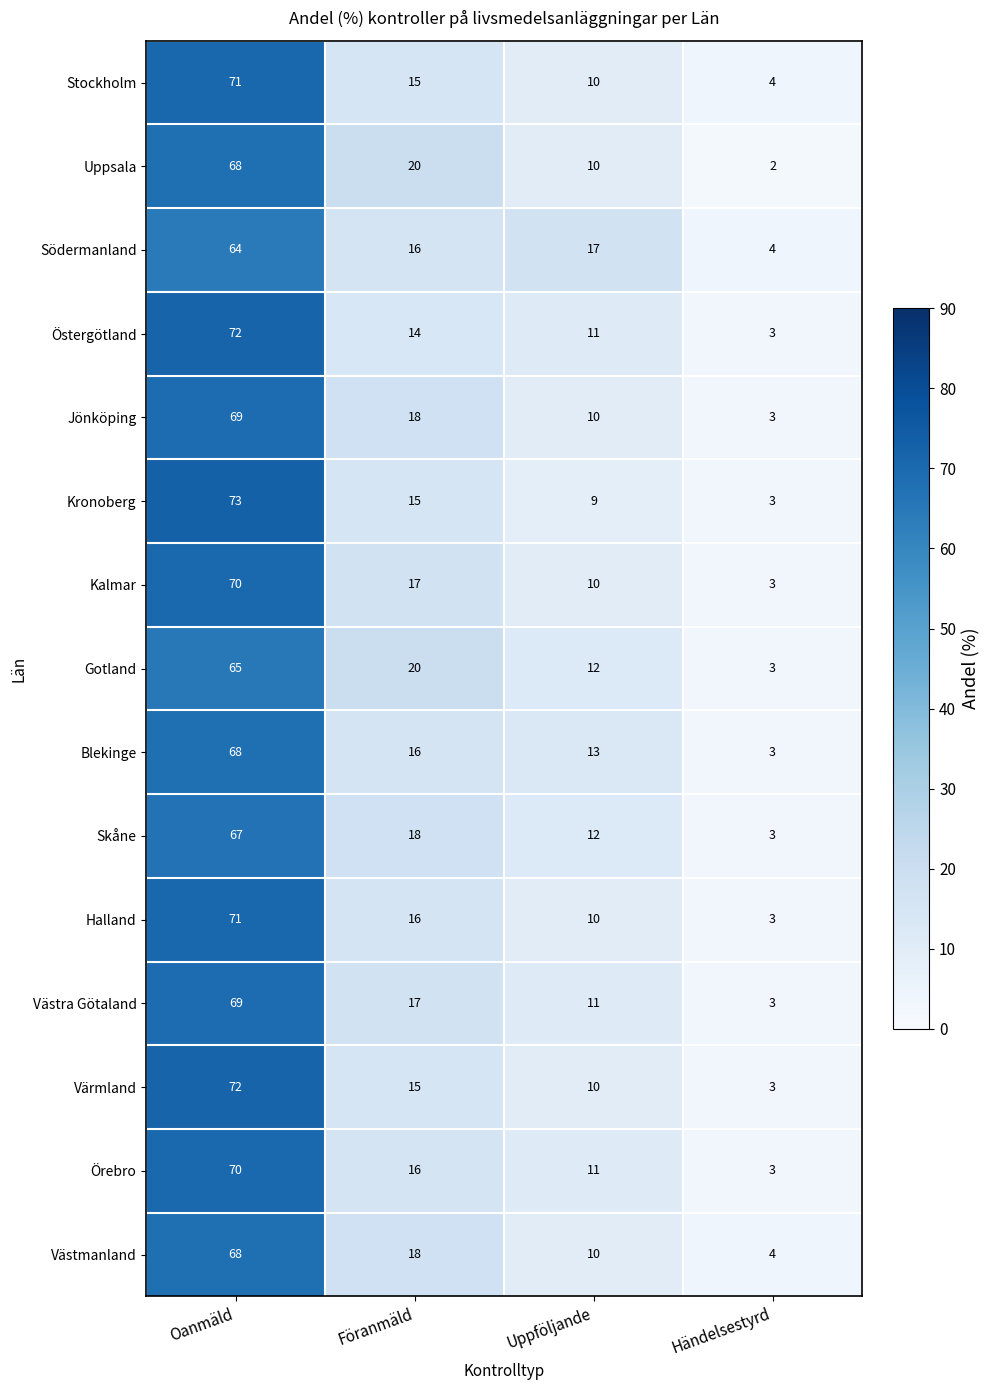

What is the maximum value for Gotland?

65